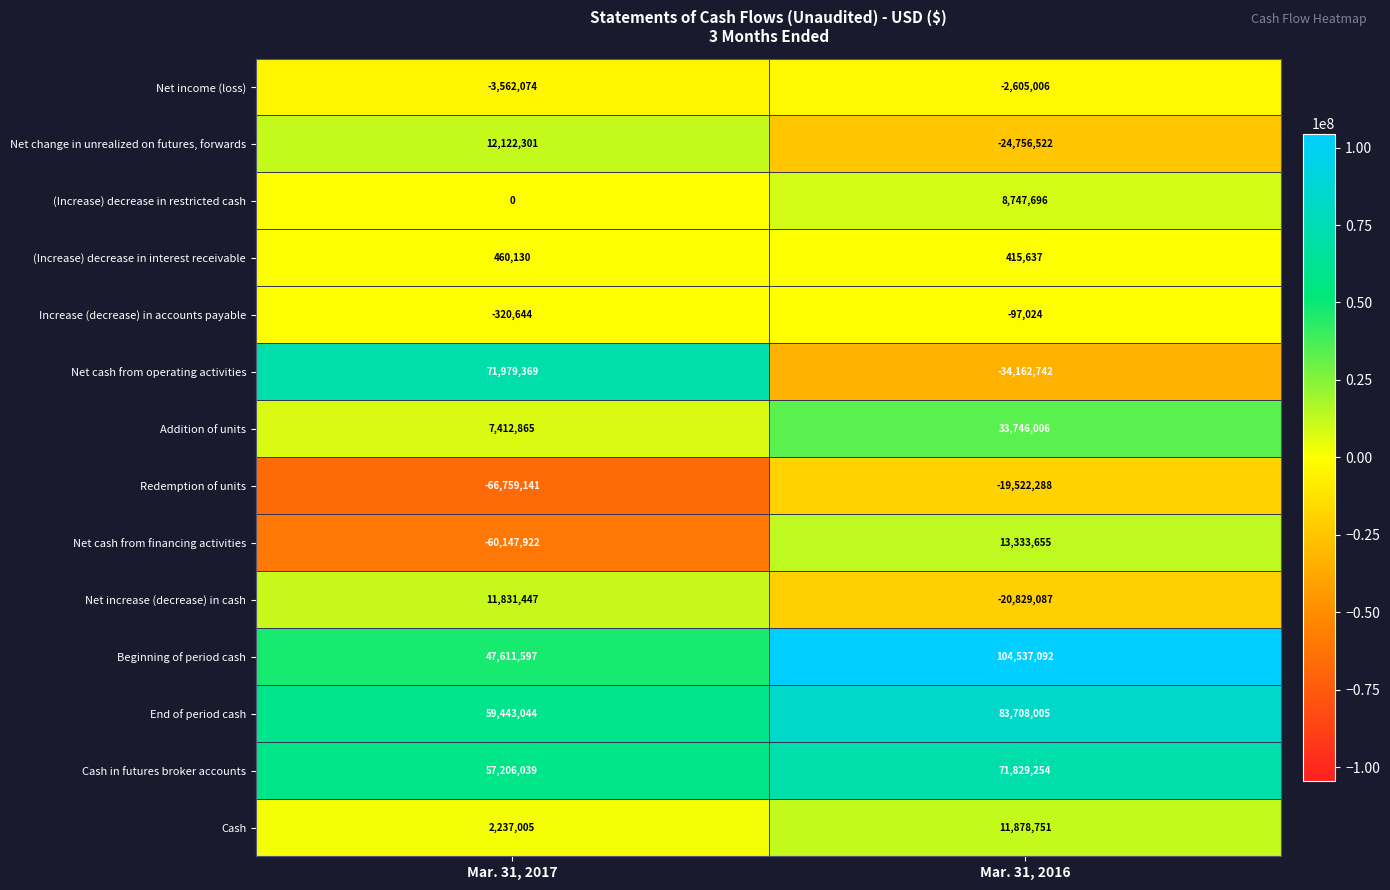

What is the difference between the maximum and minimum values in the (Increase) decrease in restricted cash series?

8747696